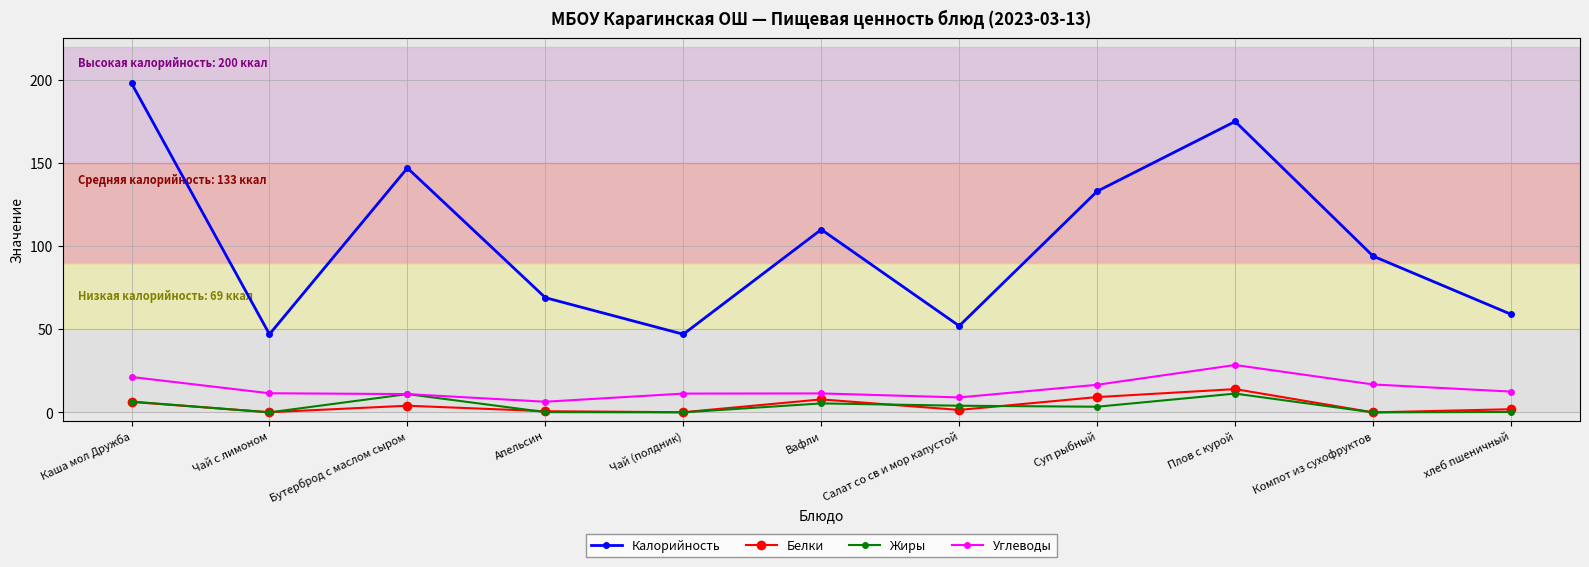

How many series are shown in this chart?

4